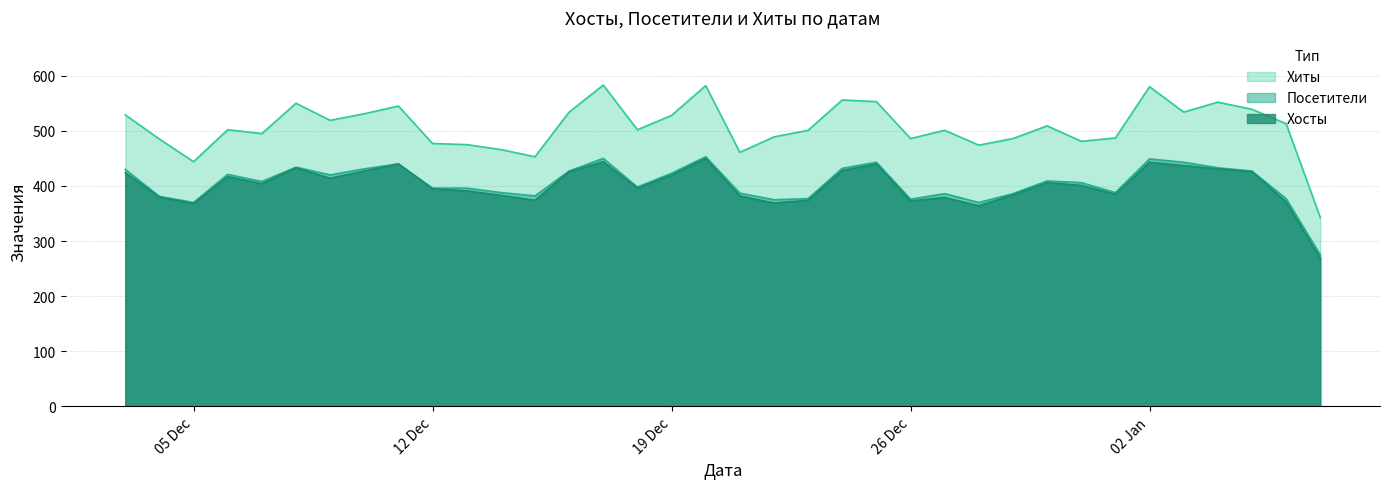

Which series has the largest total across all categories?

Хиты